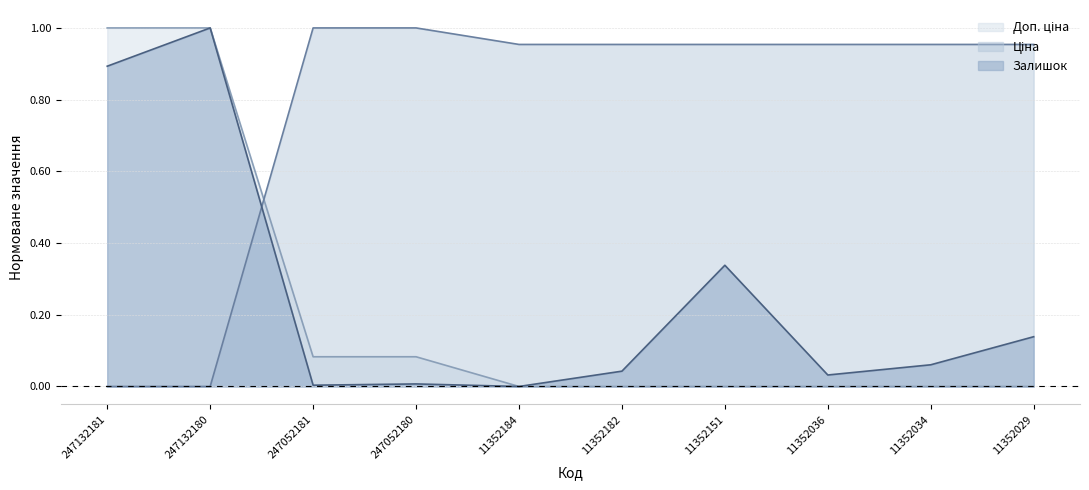

What is the difference between the maximum and second lowest values in the Ціна series?

1.0